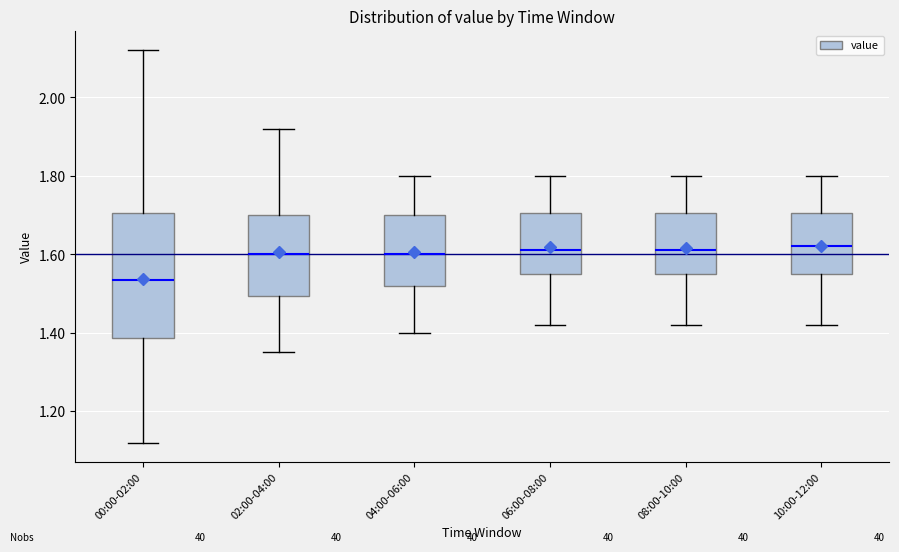

Where does the lower whisker of the box for 08:00-10:00 end on the y-axis? The values are not printed on the chart, so give them approximately, as read against the axis.

1.42